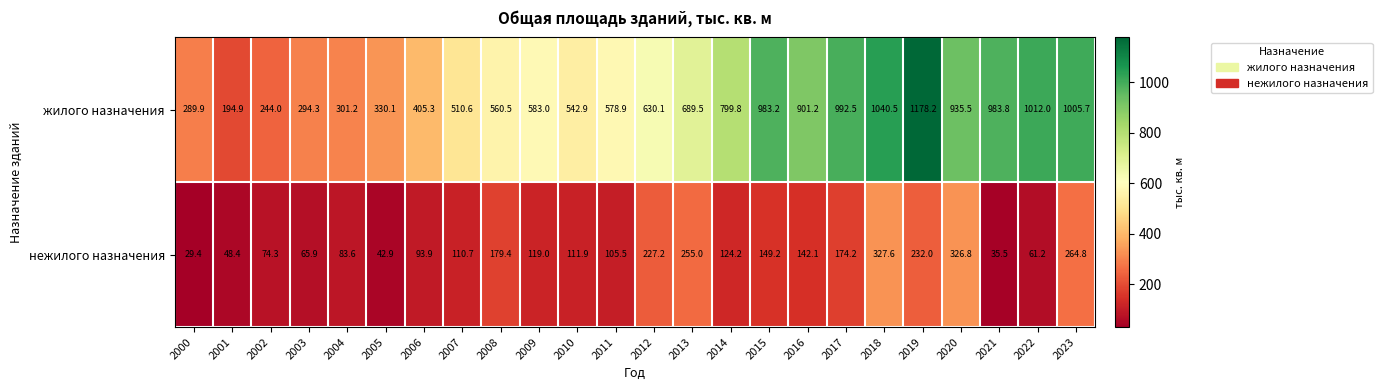

What is the spread (max minus min) of values at 2005?

287.2